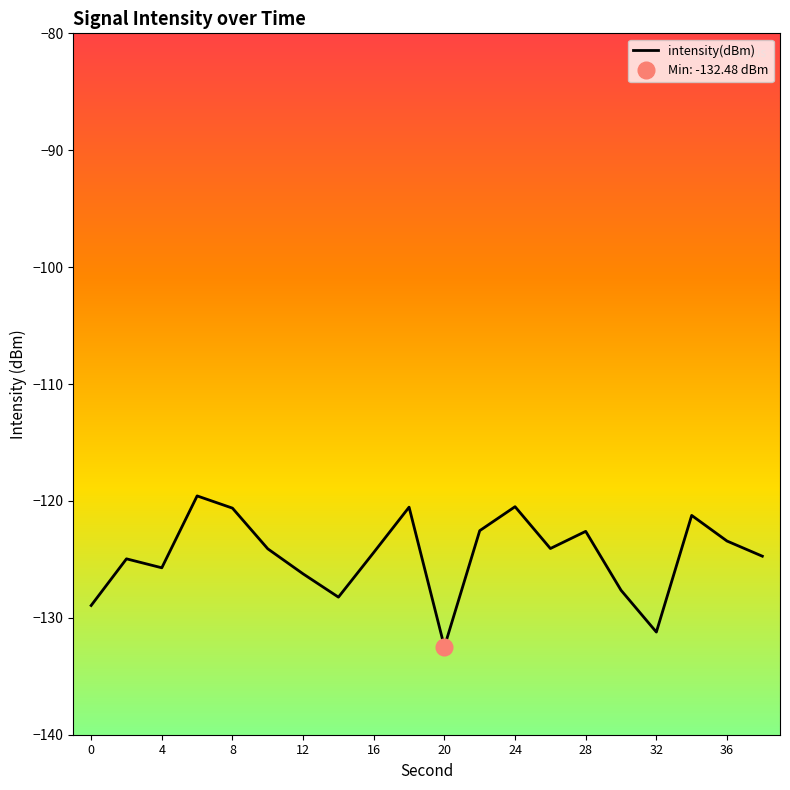

What is the maximum value for intensity(dBm)?

-119.6